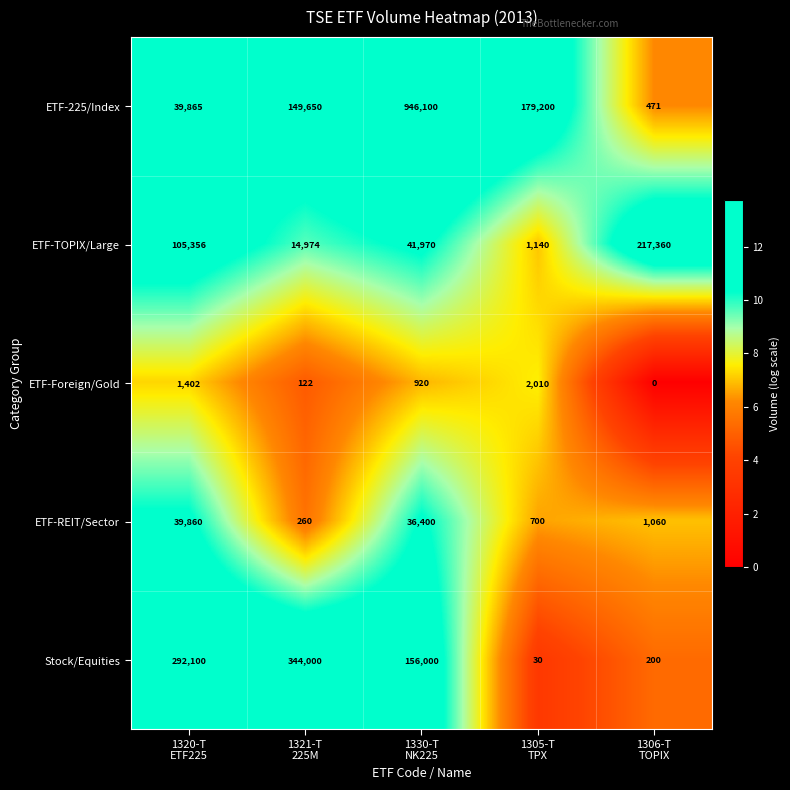

Reading left to right, list all the values displayed in this chart.

ETF-225/Index: 39865	149650	946100	179200	471
ETF-TOPIX/Large: 105356	14974	41970	1140	217360
ETF-Foreign/Gold: 1402	122	920	2010	0
ETF-REIT/Sector: 39860	260	36400	700	1060
Stock/Equities: 292100	344000	156000	30	200